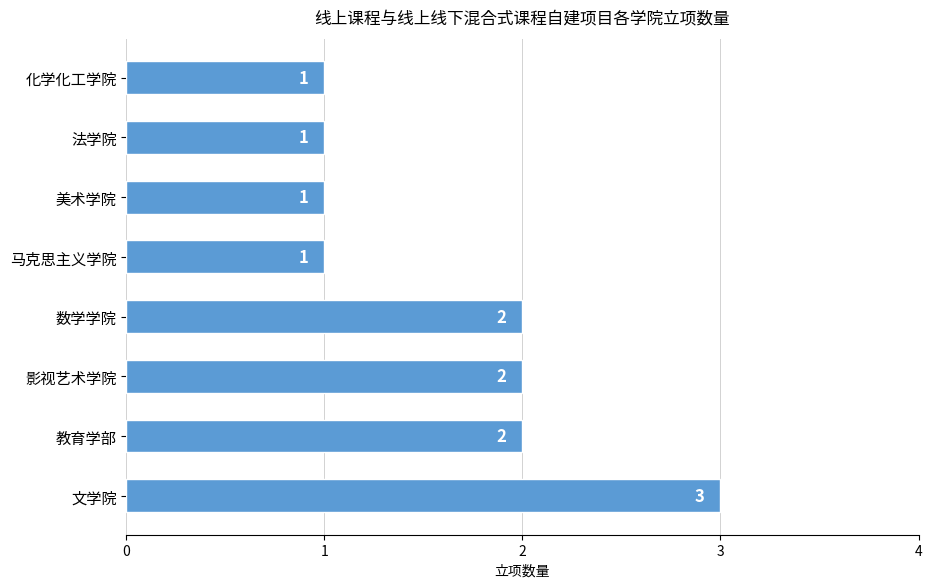

Are the bars horizontal?

Yes